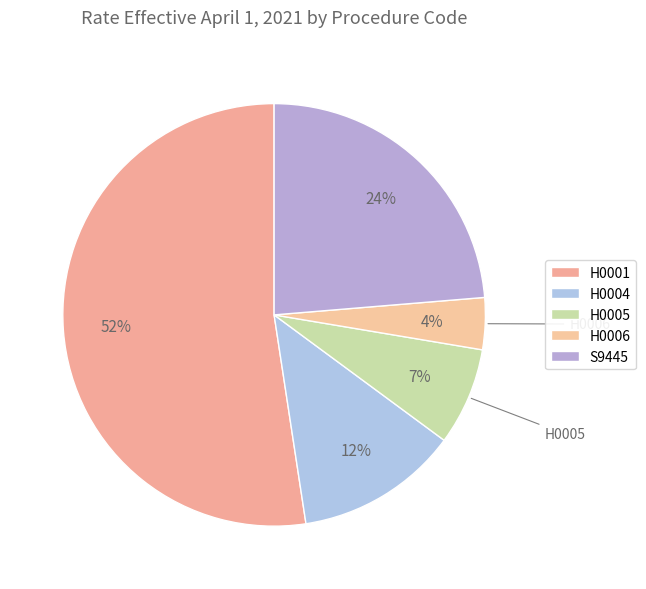

How many segments does this pie chart have?

5